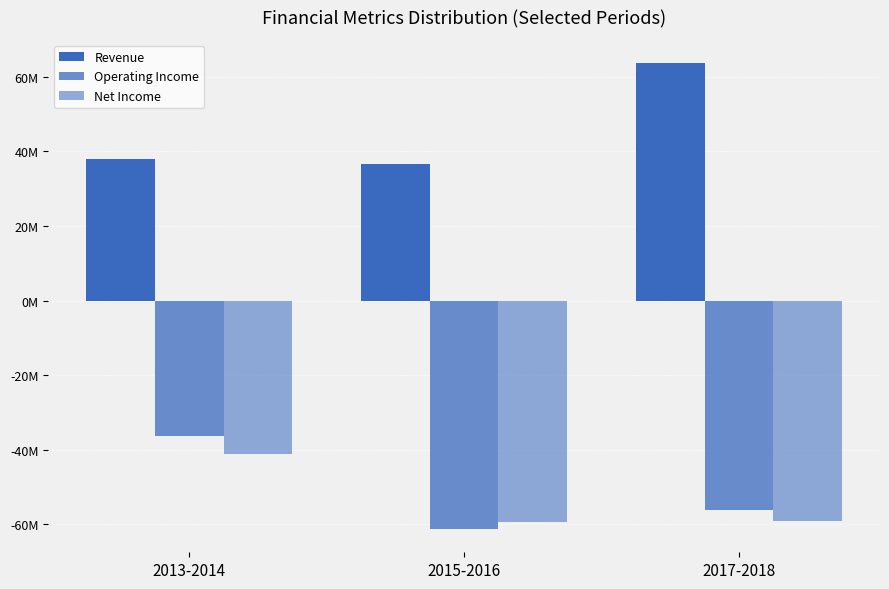

At 2015-2016, list the series in order from smallest to largest.

Operating Income, Net Income, Revenue